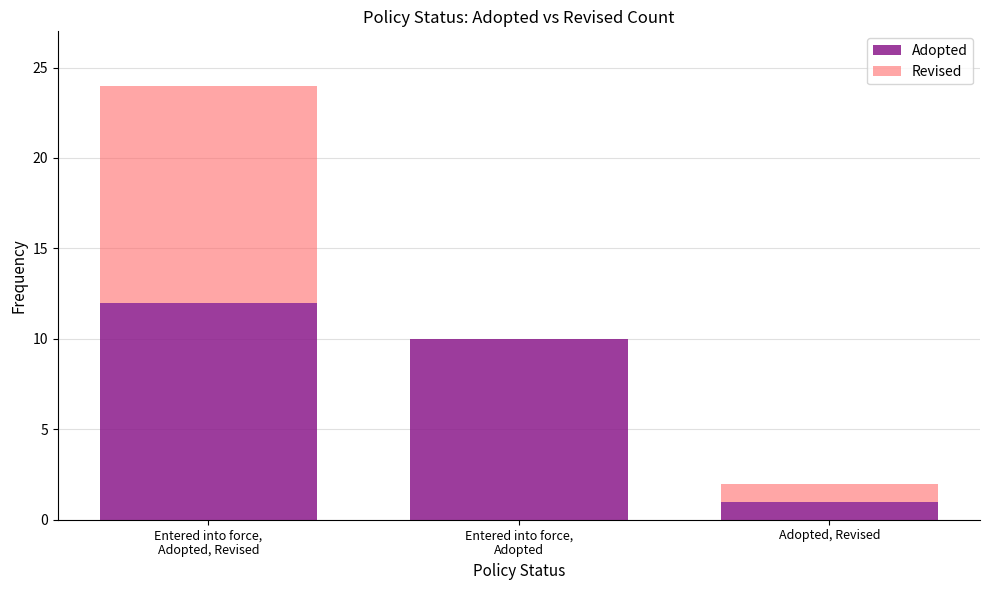

Are the bars grouped side by side (vs. stacked)?

No